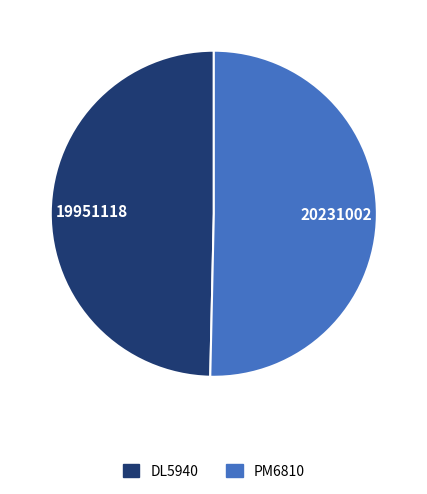

What is the smallest slice in the pie chart?

DL5940